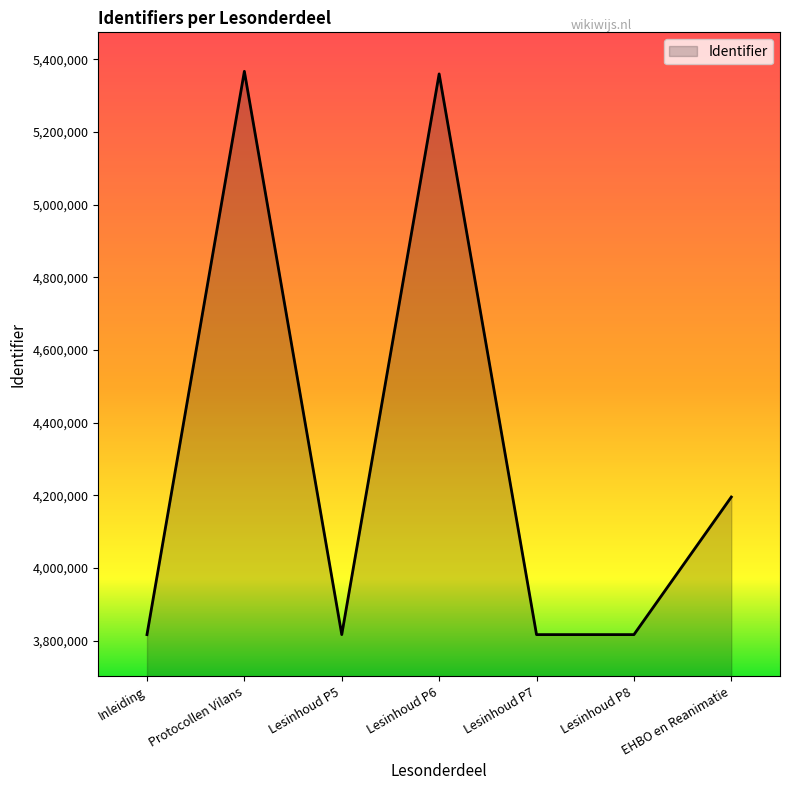

What is the greatest value displayed?

5366704